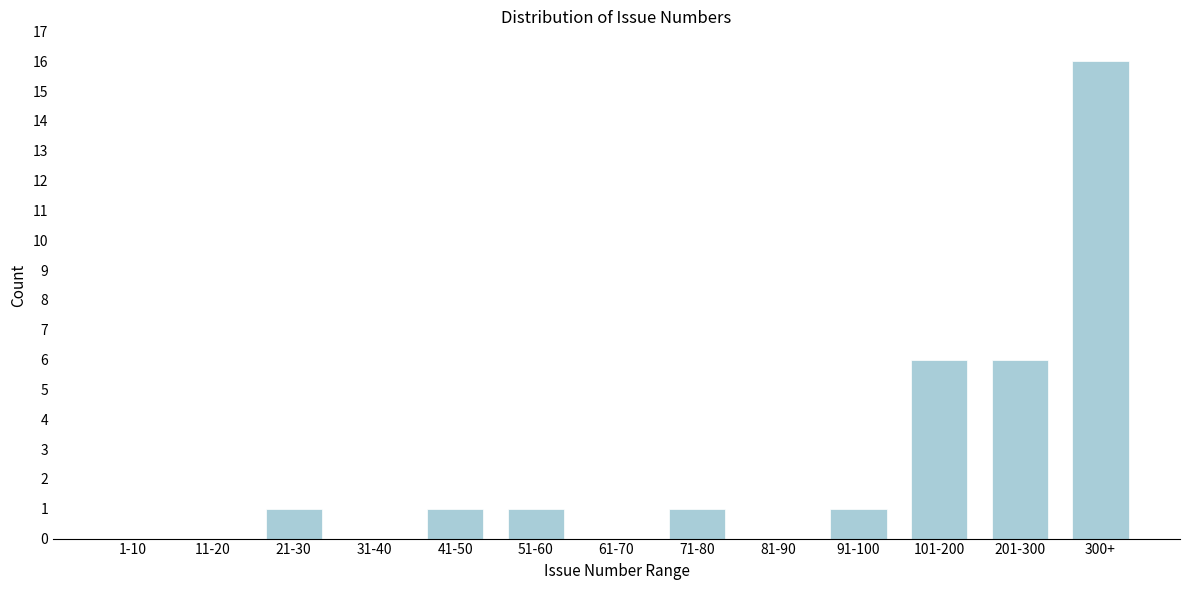

Reading left to right, extract all data points from this chart.

1-10=0	11-20=0	21-30=1	31-40=0	41-50=1	51-60=1	61-70=0	71-80=1	81-90=0	91-100=1	101-200=6	201-300=6	300+=16